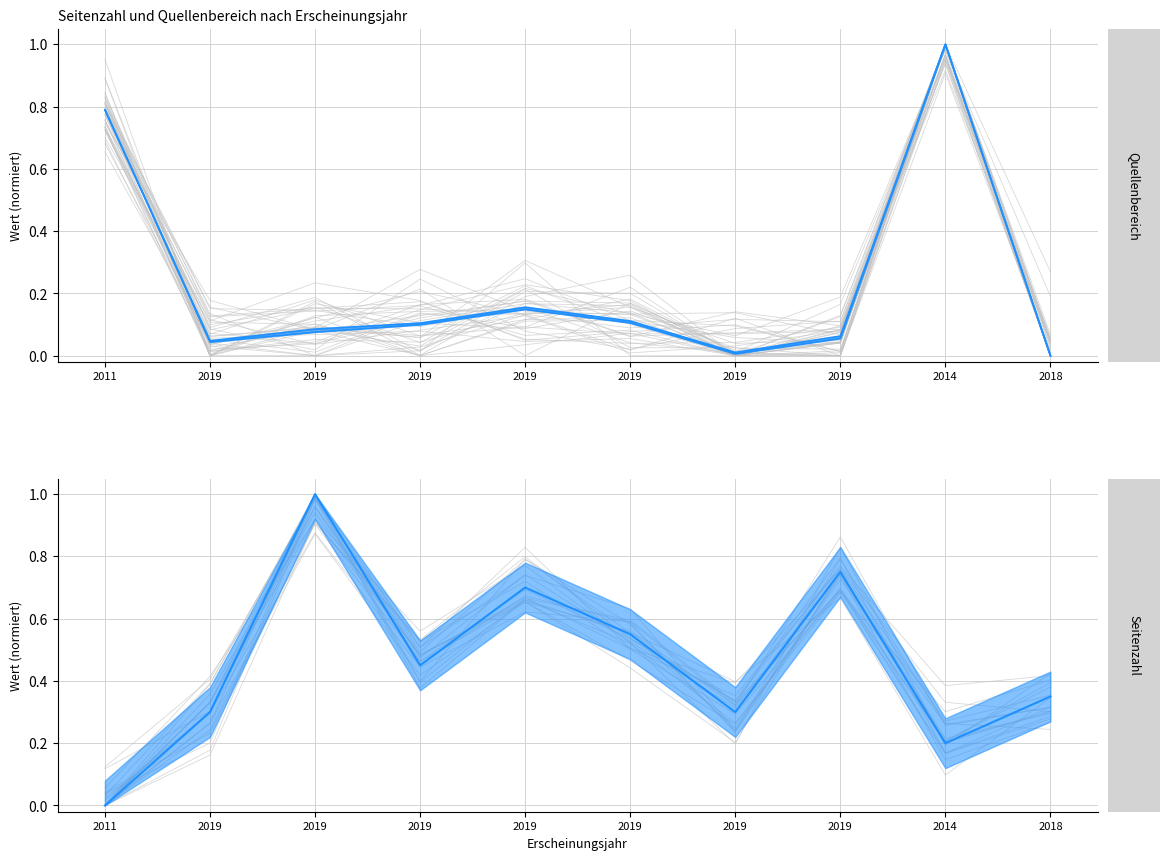

The Quelle:Erste Seite series shows 0.0 at 2018. True or false?

True